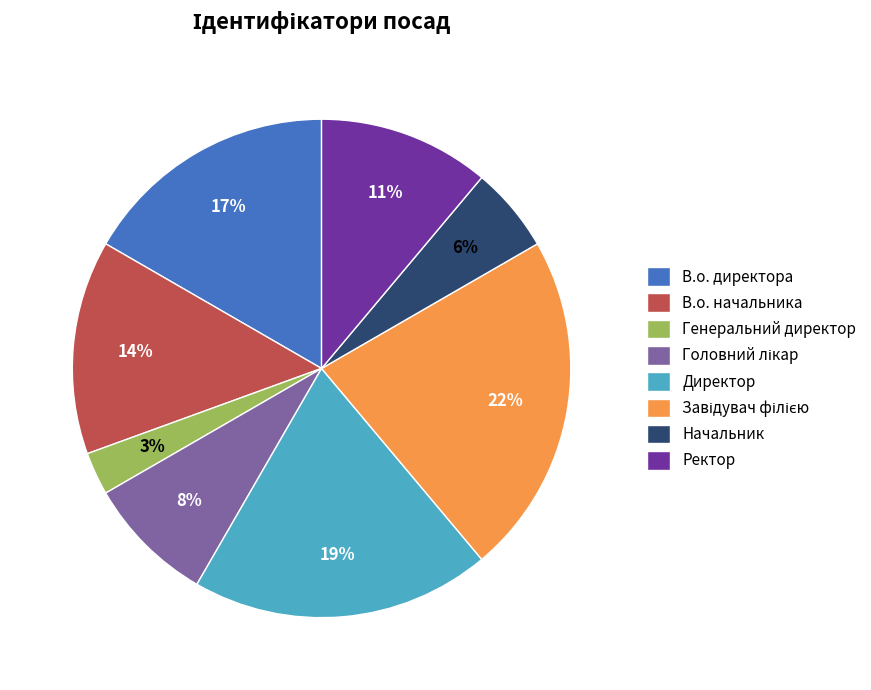

Which category has the smallest portion of the pie?

Генеральний директор